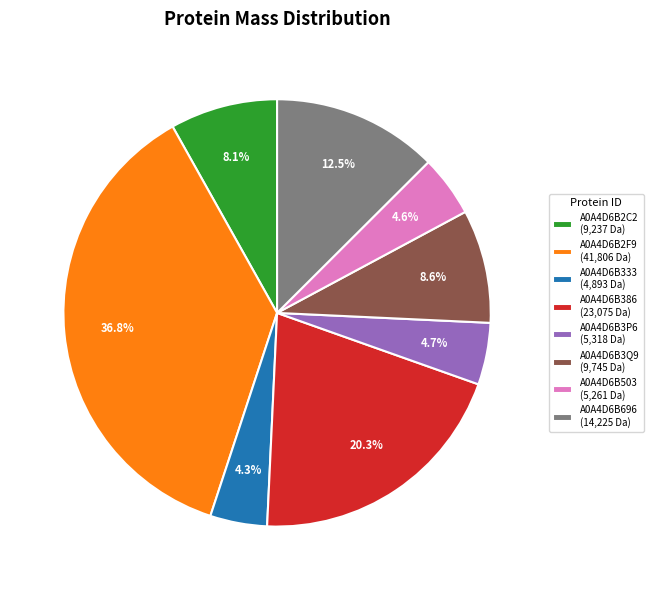

What portion of the pie excludes A0A4D6B2F9 (41,806 Da)?

63.2%